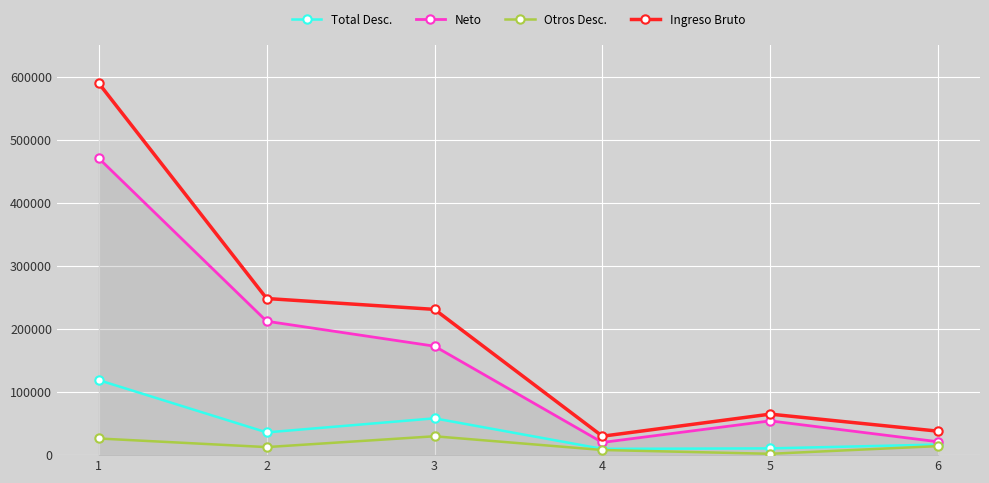

Is this an area chart (filled region under the line)?

No